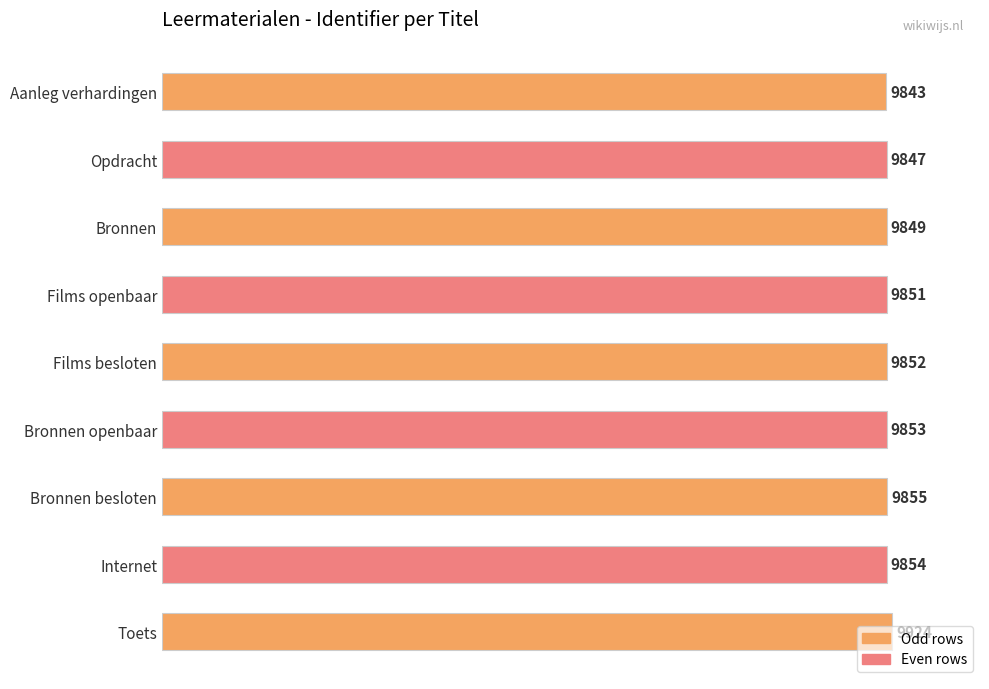

What is the label of the 5th bar from the bottom?

Films besloten